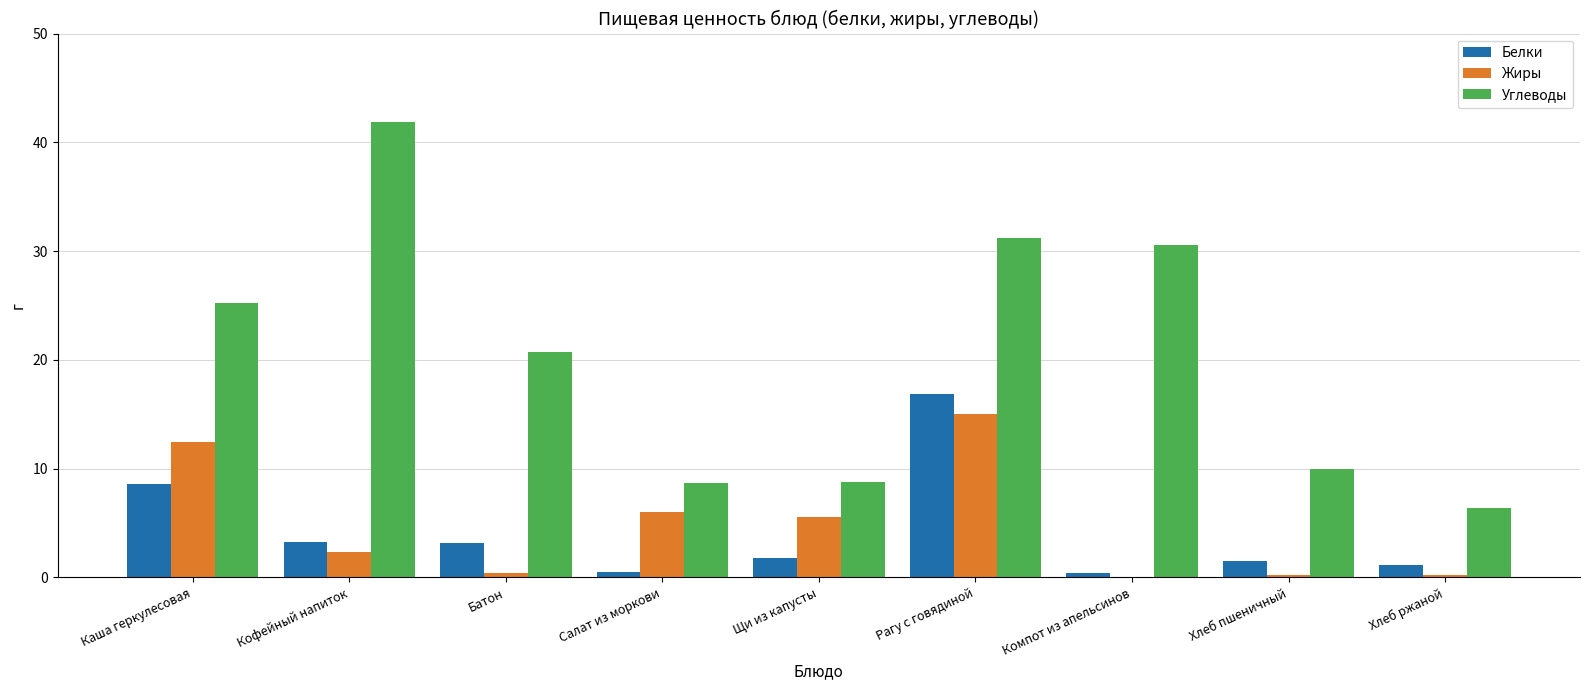

Which category has the highest value across all series?

Кофейный напиток